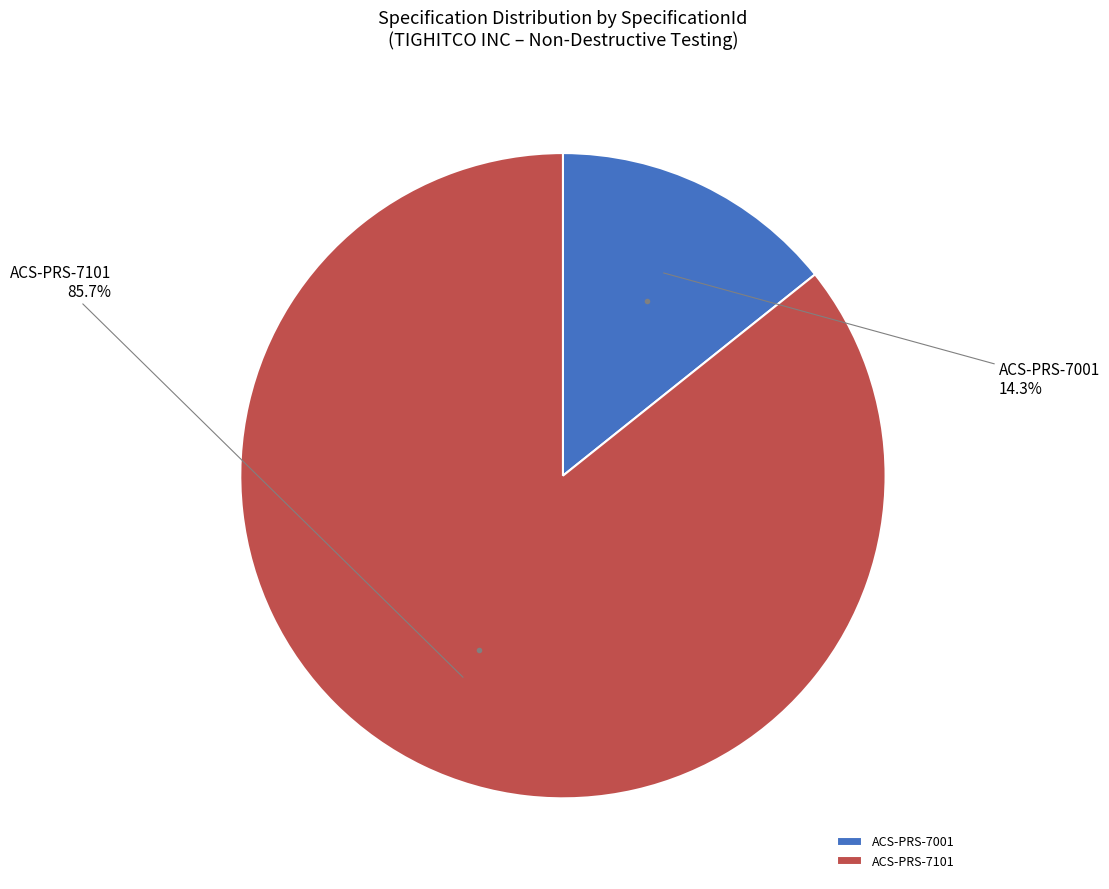

Count the number of slices in the pie.

2